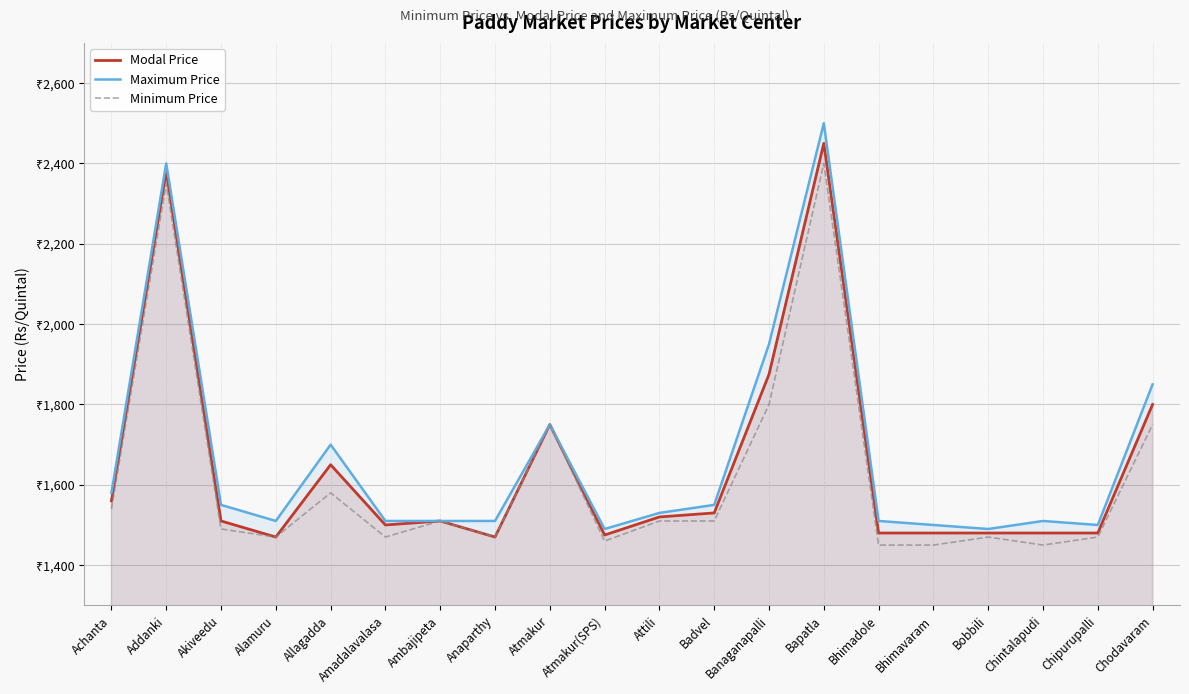

The value of Modal Price at Amadalavalasa is 516. True or false?

False